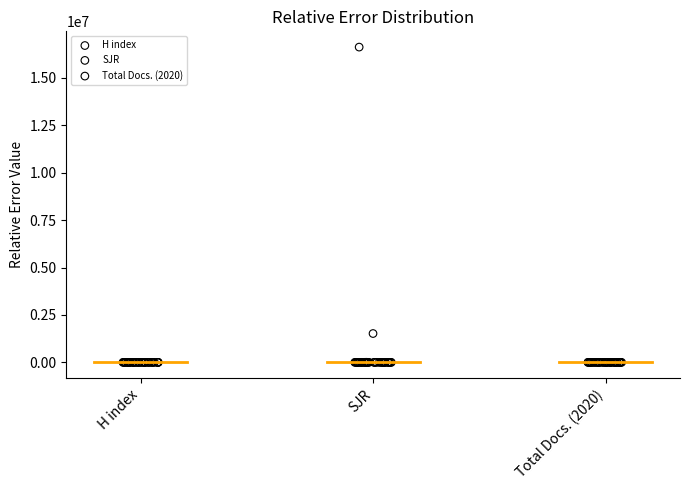

Which series has the largest Y range (max minus min)?

SJR